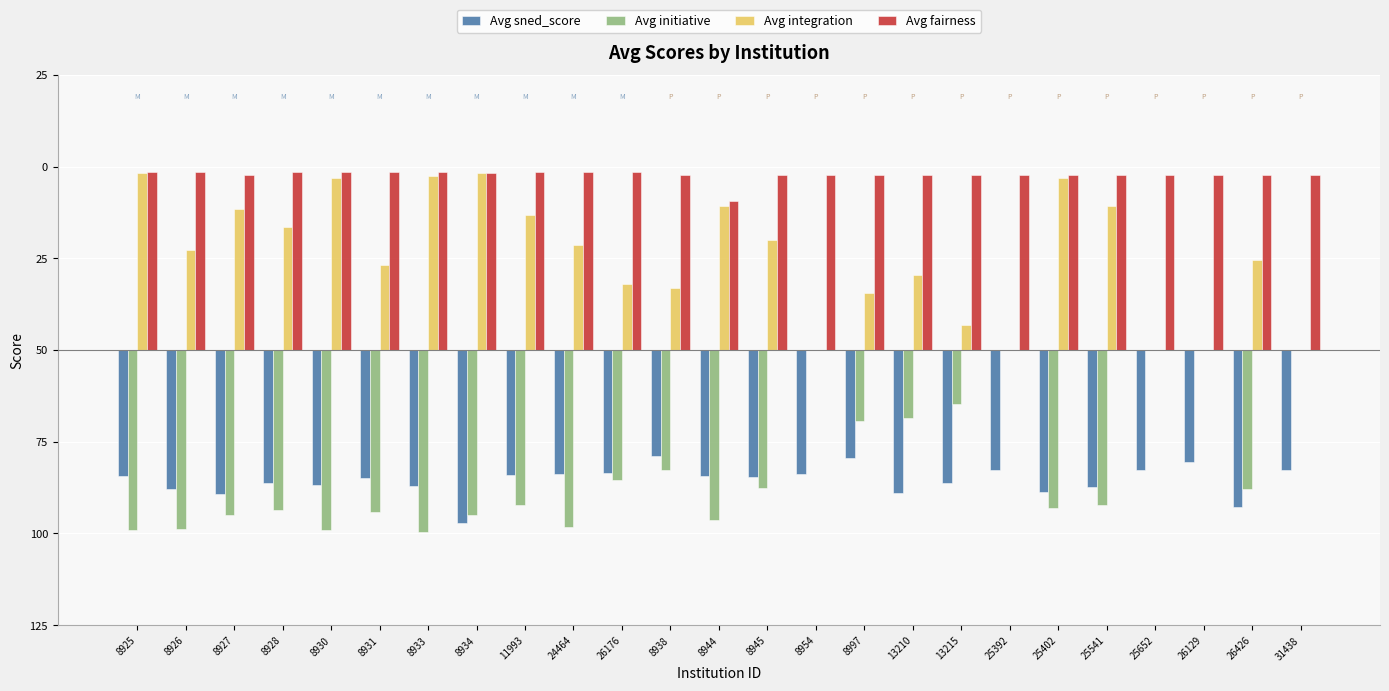

What is the sum of all Avg sned_score values?

-1776.7